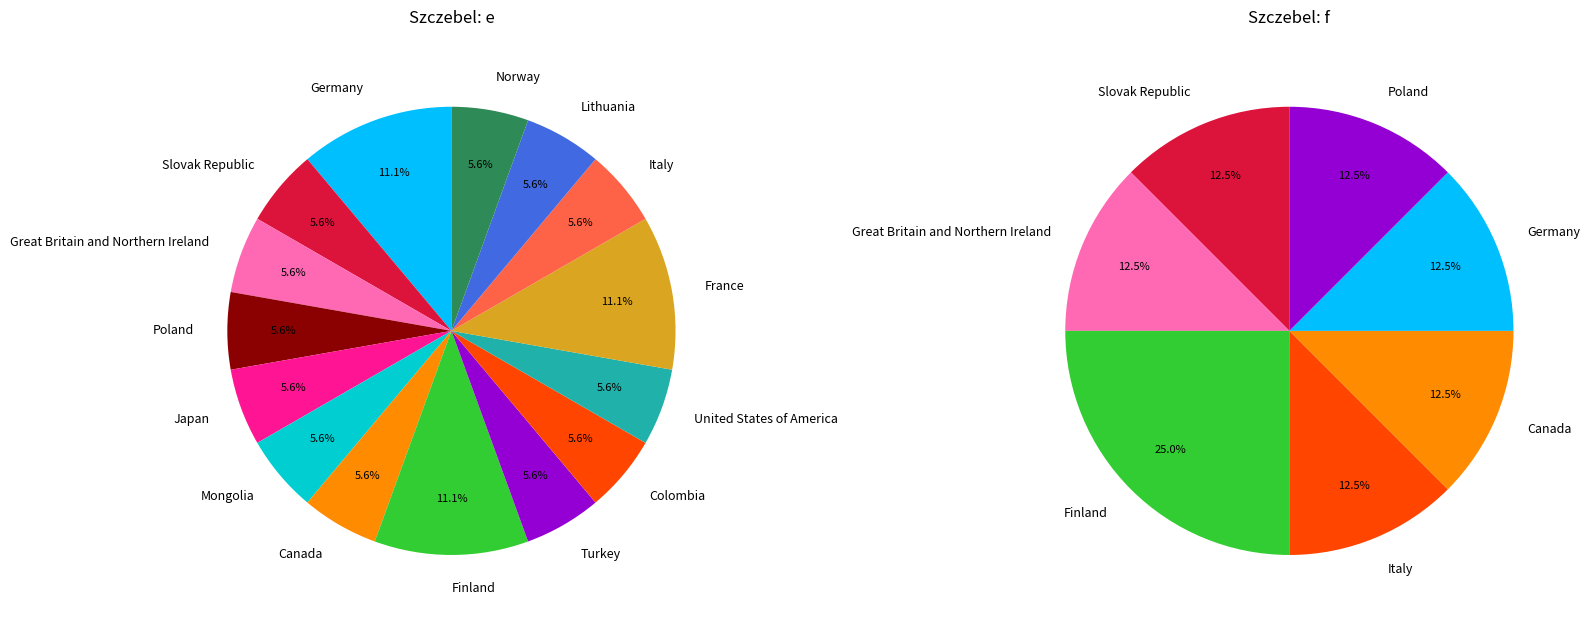

How much of the chart is everything except f?

56.2%